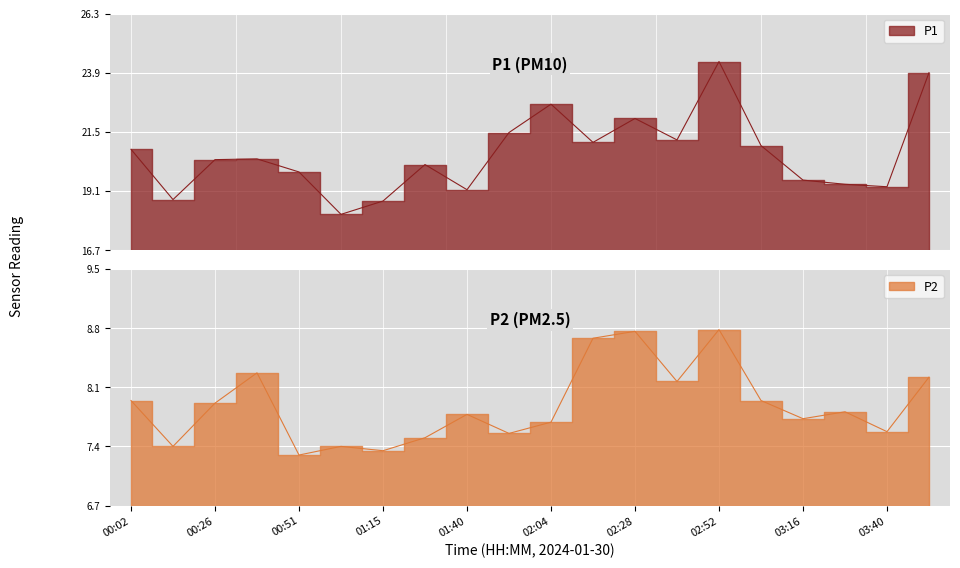

Which series has the largest total across all categories?

P1